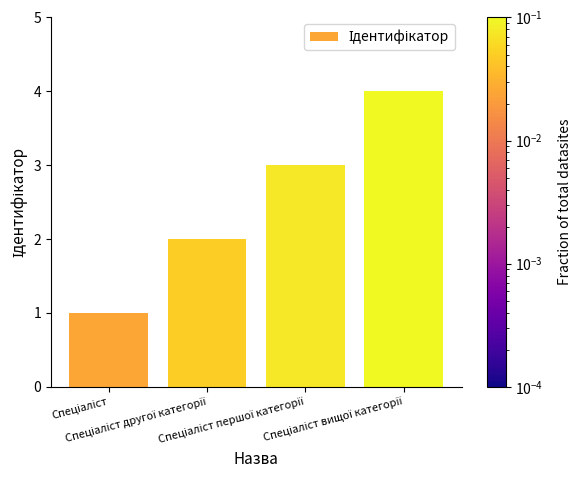

What is the difference between the maximum and minimum values?

3